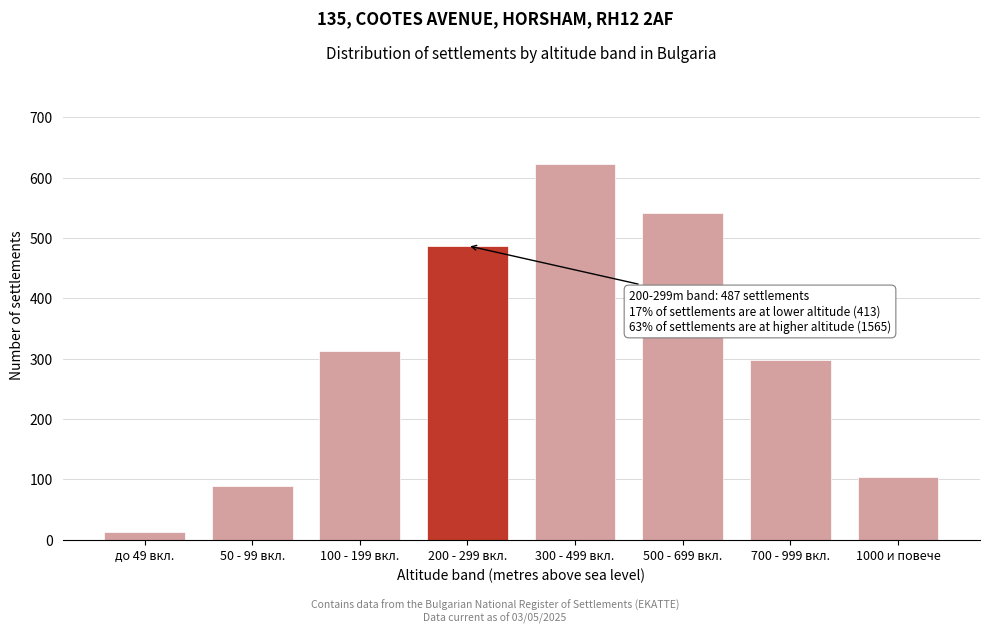

Reading right to left, list all the values displayed in this chart.

103	298	541	623	487	312	89	12